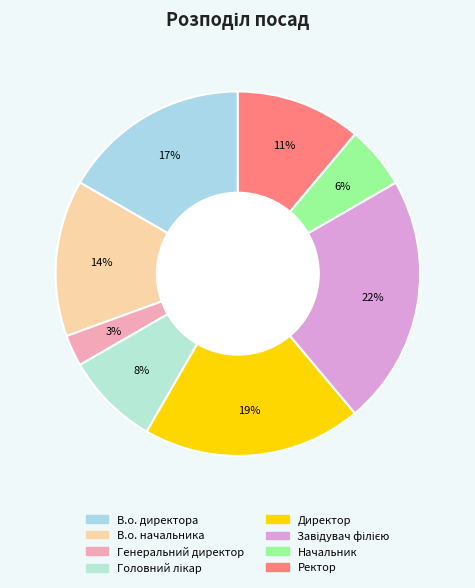

What percentage do Генеральний директор and Директор together represent?

22.2%